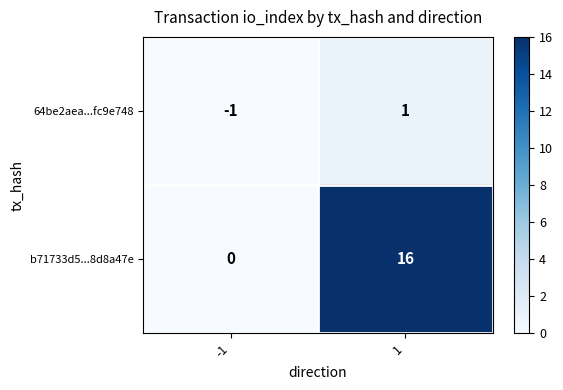

Reading left to right, extract all data points from this chart.

64be2aea...fc9e748: -1	1
b71733d5...8d8a47e: 0	16